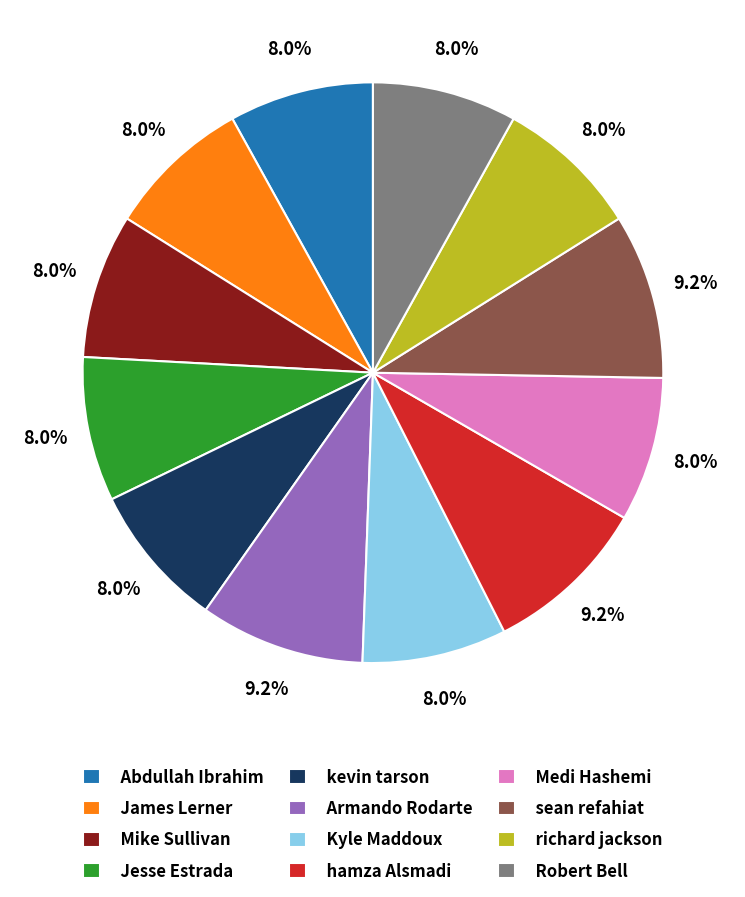

Between hamza Alsmadi and kevin tarson, which is larger?

hamza Alsmadi